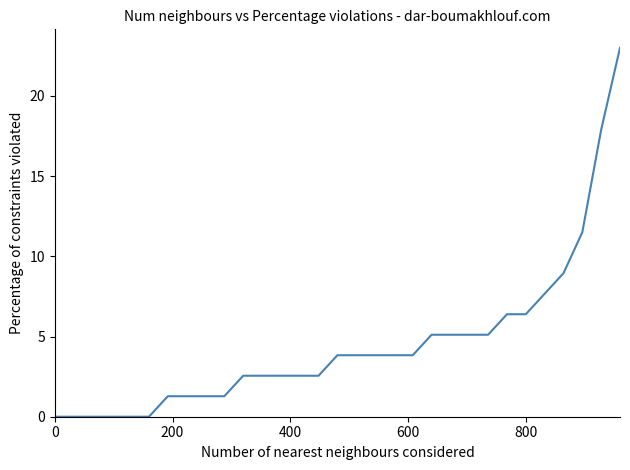

What is the maximum value shown in the chart?

23.0